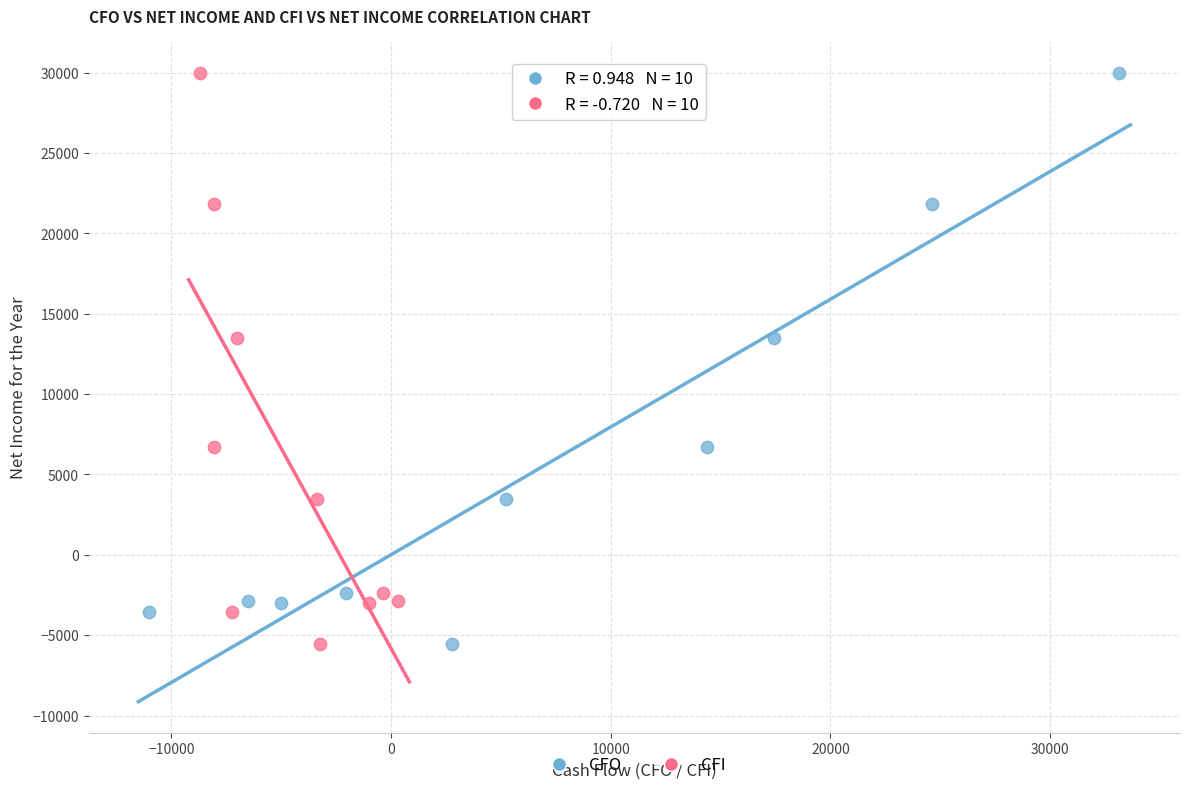

What are all the series names shown in the legend?

CFO, CFI